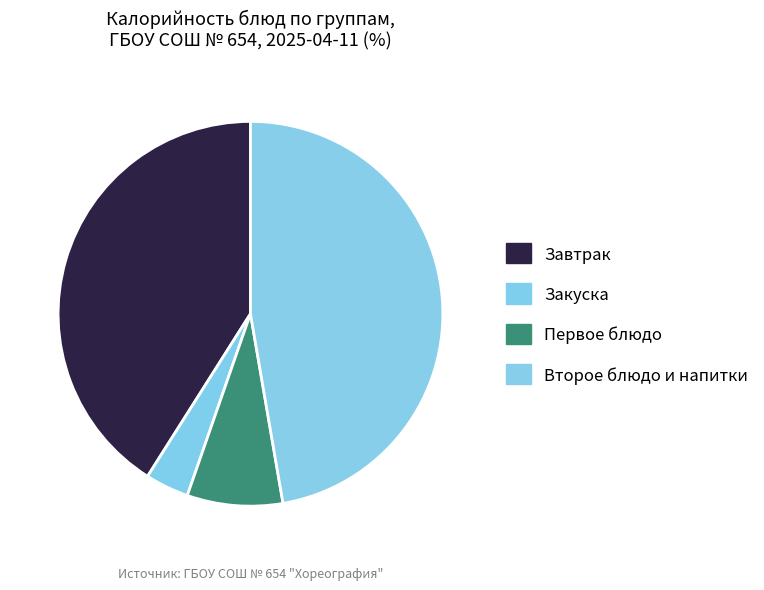

How many slices are in this pie chart?

4